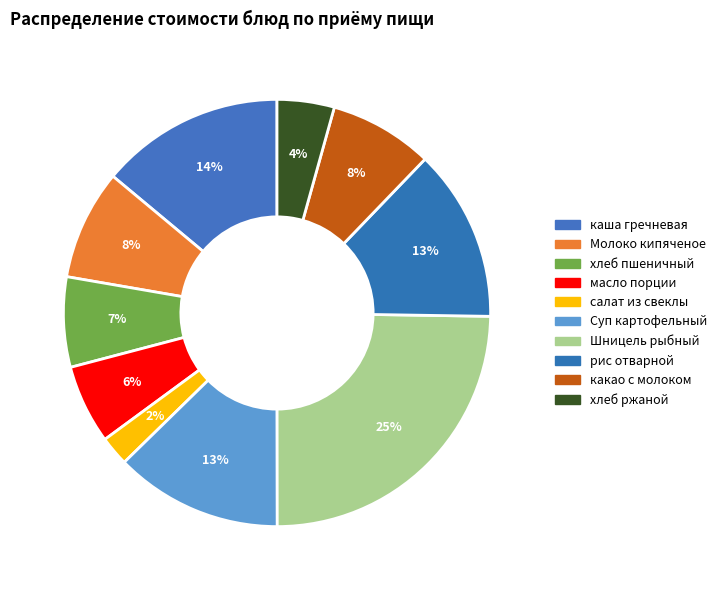

How many segments does this pie chart have?

10